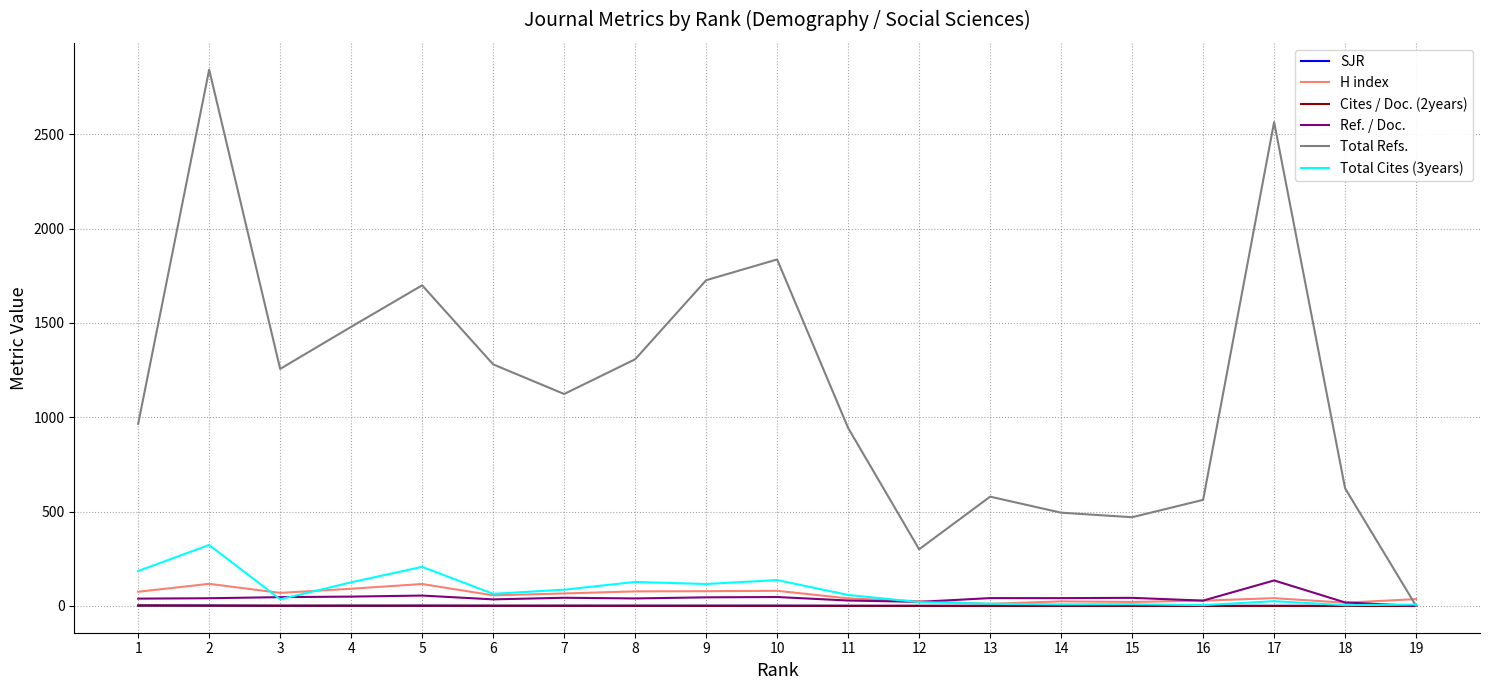

Where does the Total Cites (3years) series first go above 58?

1